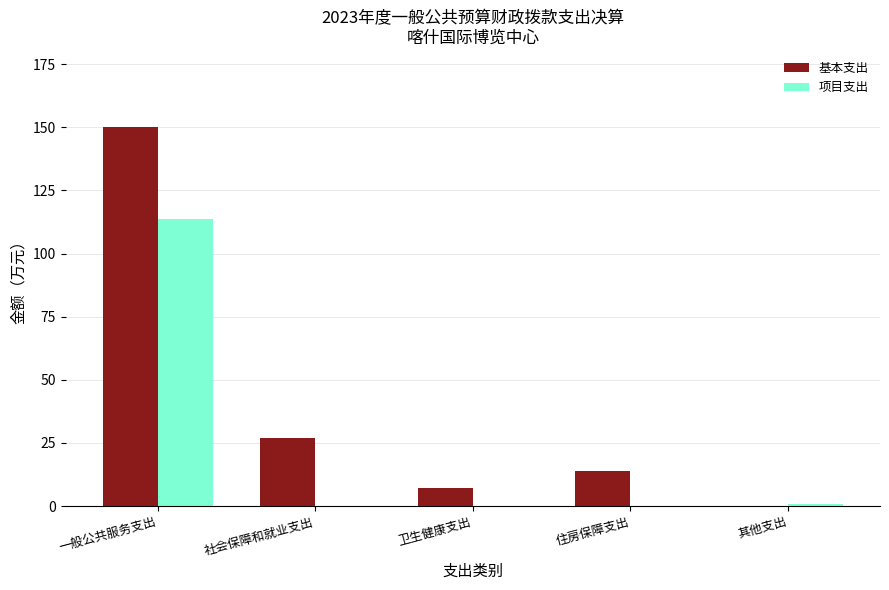

What are all the series names shown in the legend?

基本支出, 项目支出